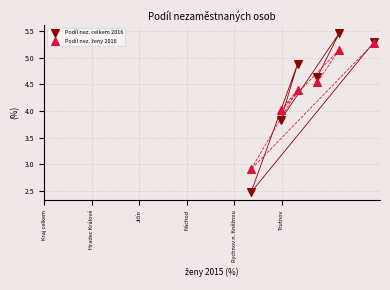

Which series contains the highest Y value?

Podíl nez. celkem 2016